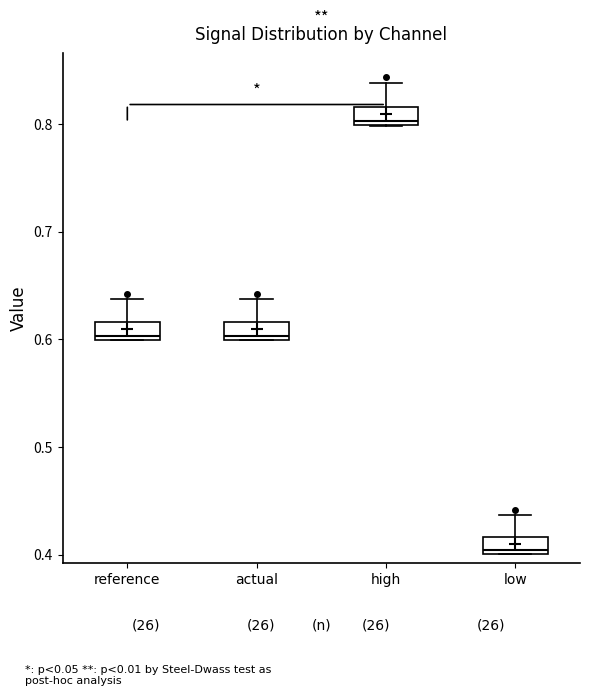

Where is the upper edge of the box for high on the y-axis? The values are not printed on the chart, so give them approximately, as read against the axis.

0.82